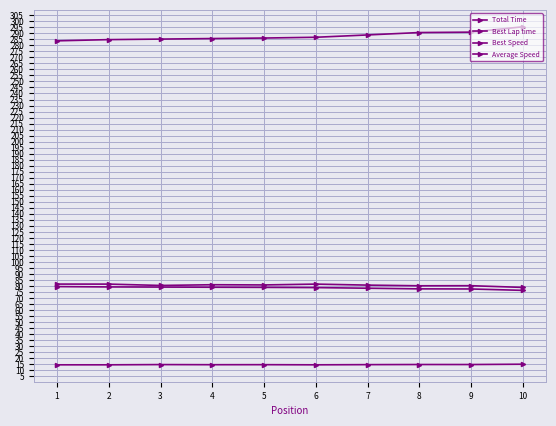

True or false: Best Lap time and Total Time cross at least once.

False